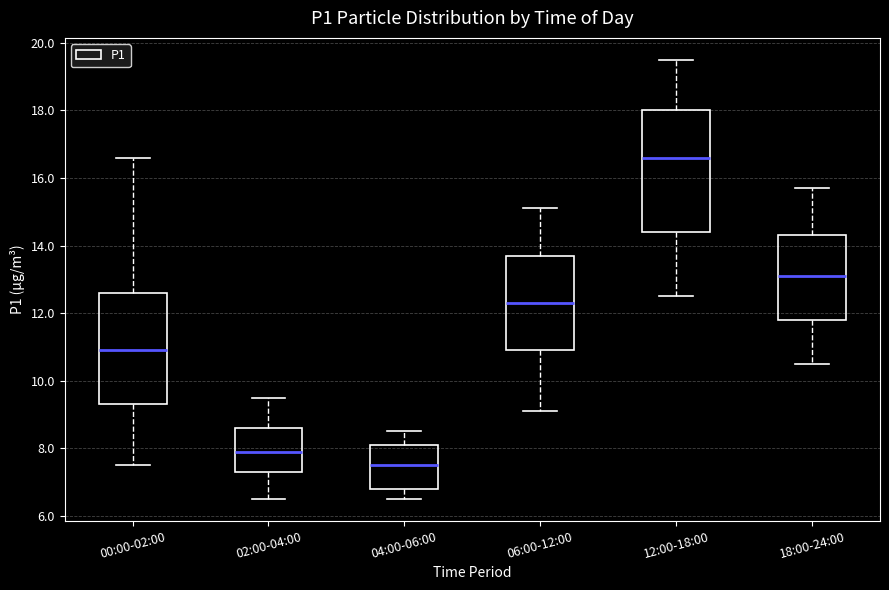

Which box is the tallest, from its lower edge to its upper edge?

12:00-18:00